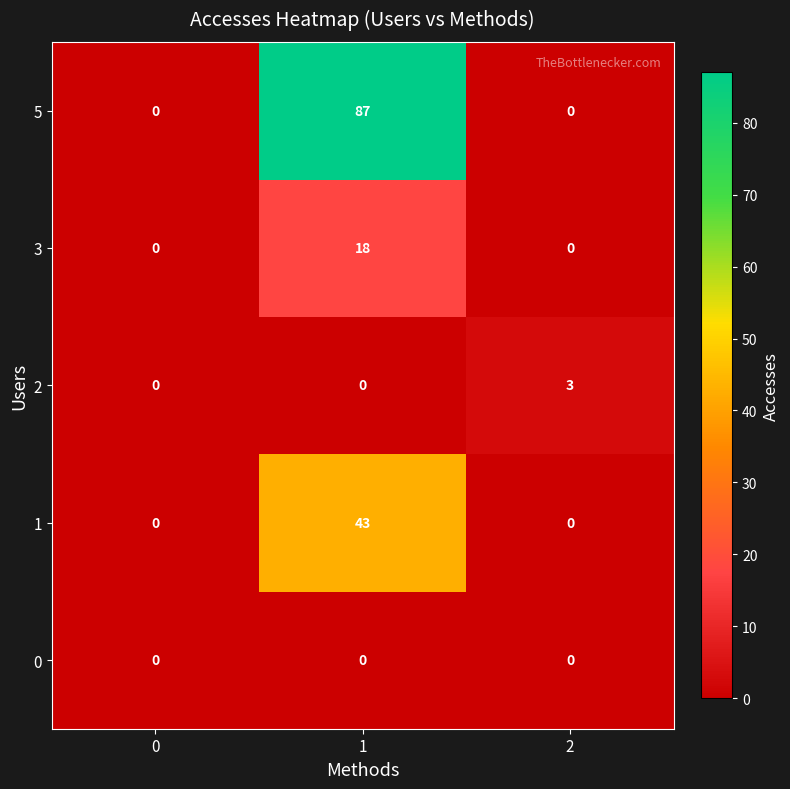

Which series changed the most between 0 and 1?

5